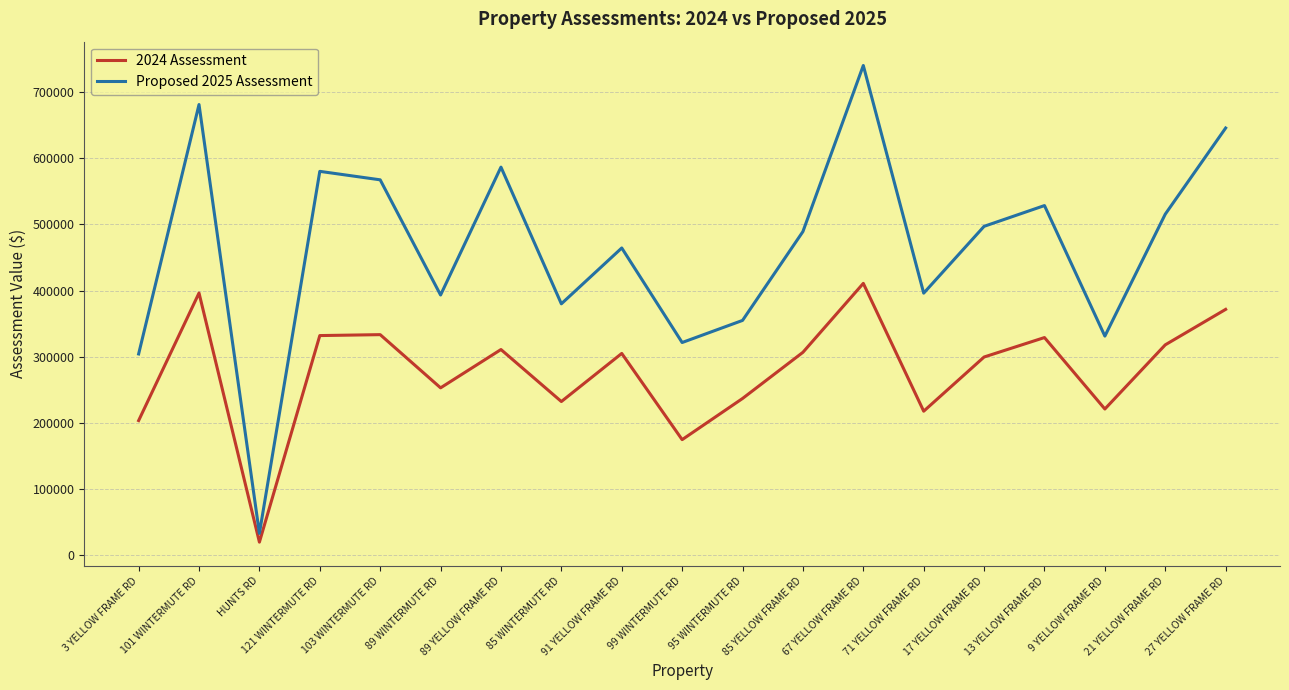

Which series has the largest range (max minus min)?

Proposed 2025 Assessment